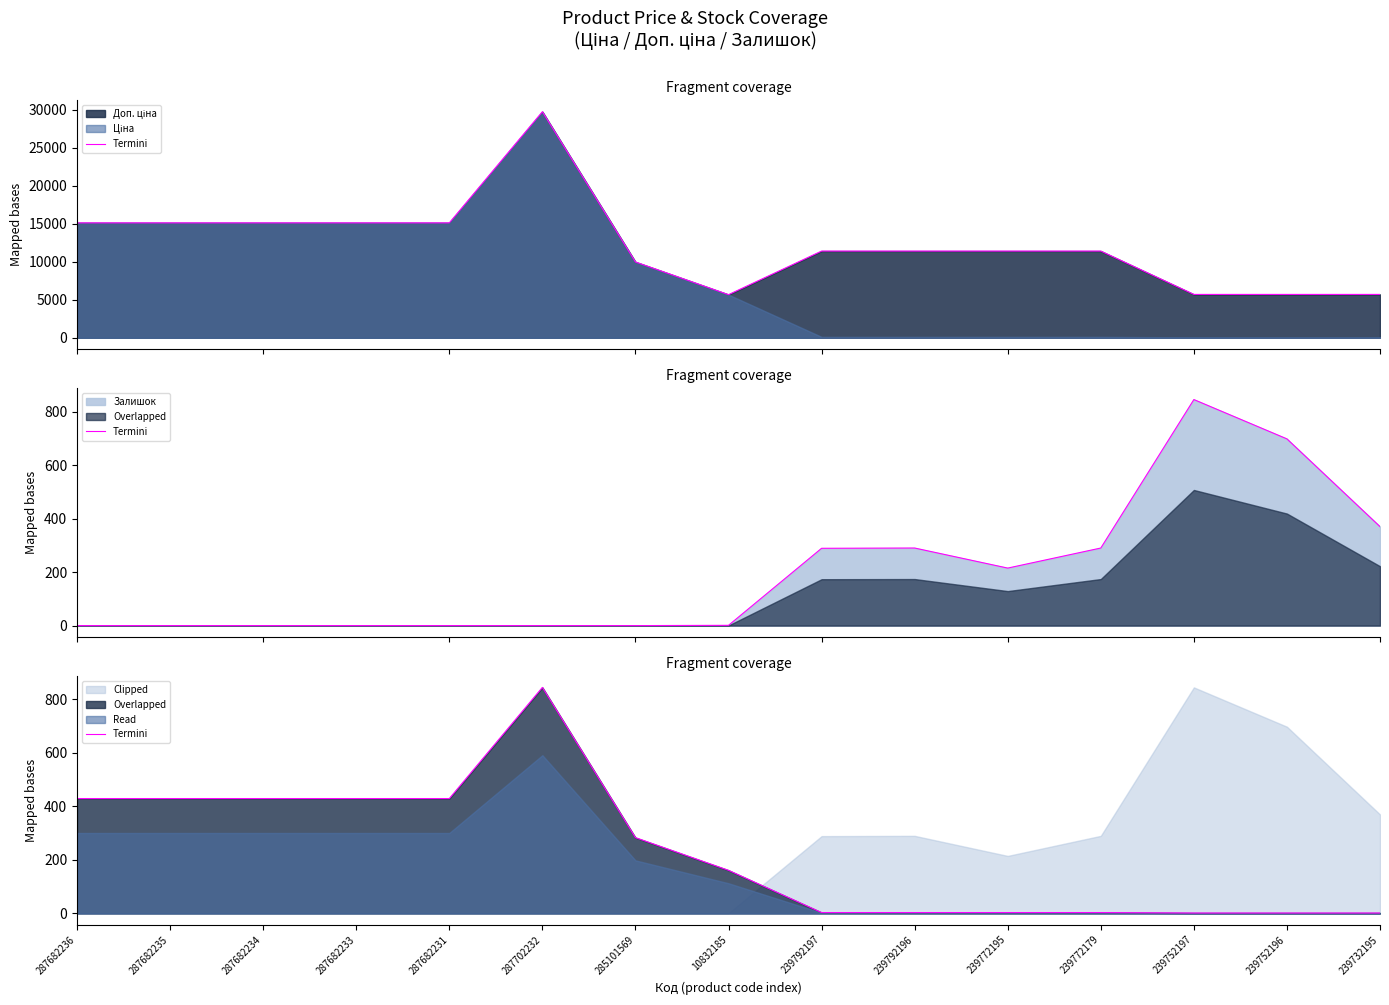

What is the change in value from 287682236 to 287702232?

+415.5